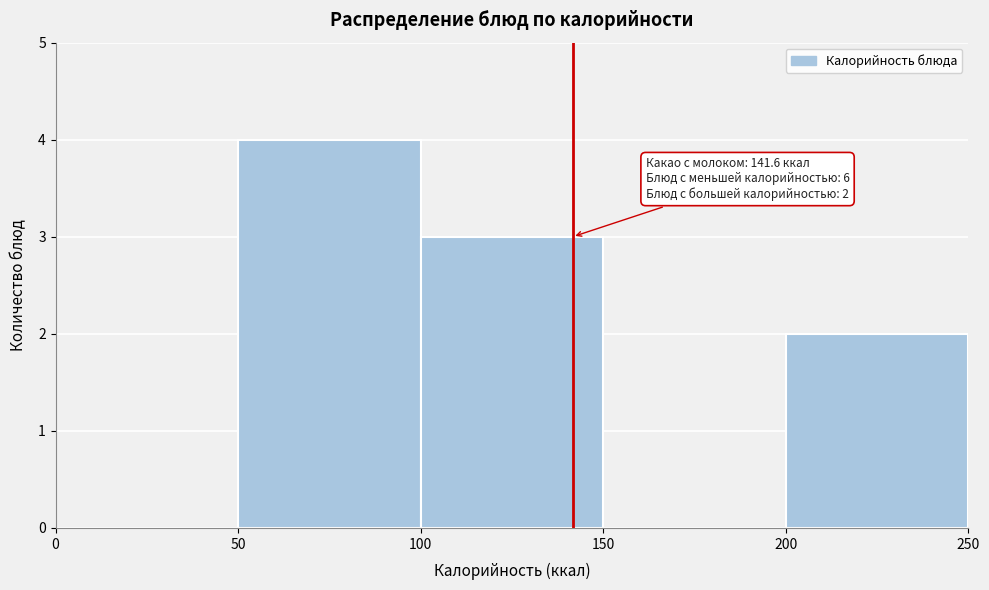

Which range on the x-axis has the tallest bar?

50 to 100